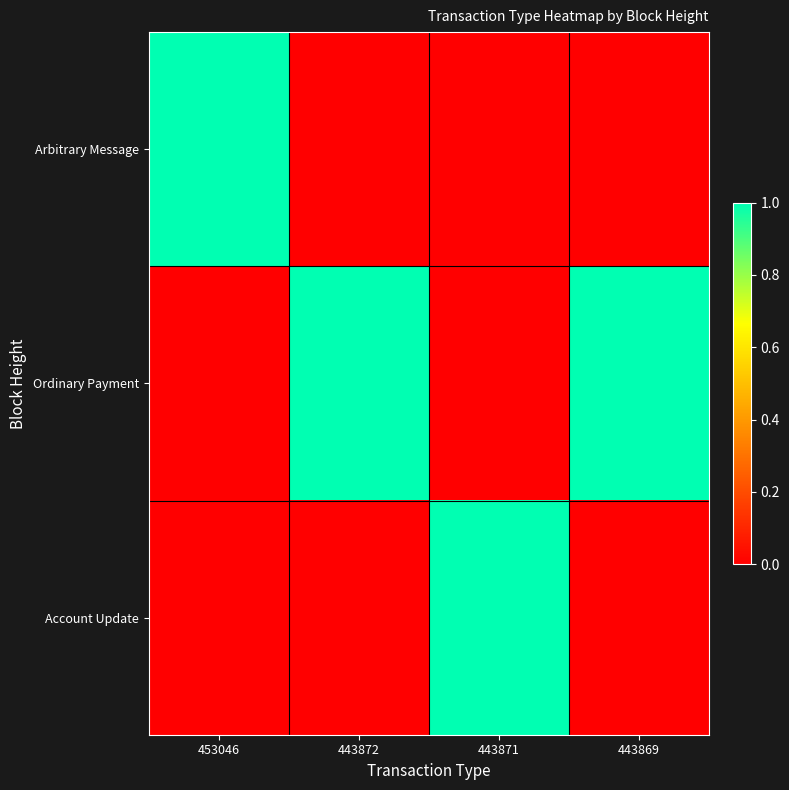

Count the number of data series in this chart.

3